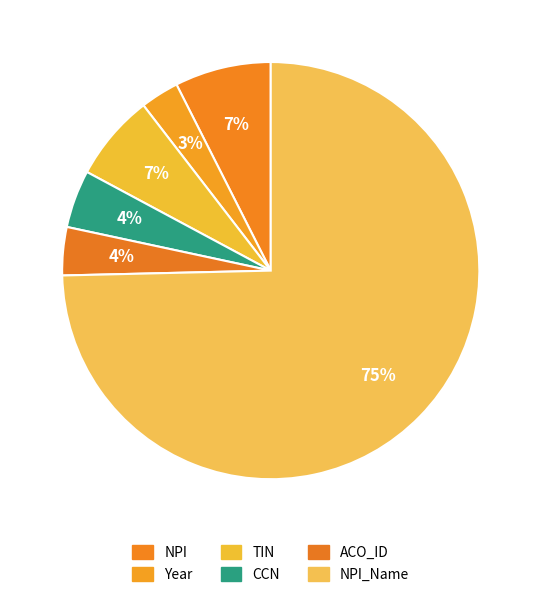

How many slices are in this pie chart?

6